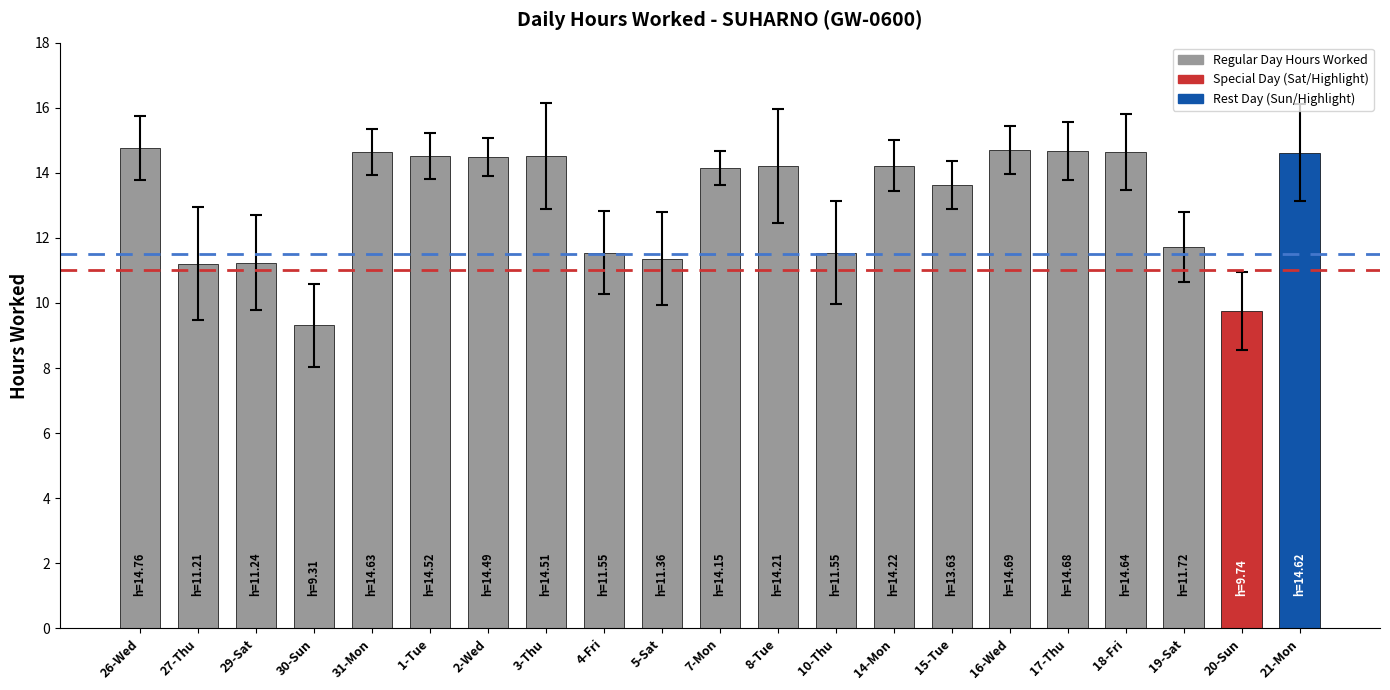

What is the sum of all values?

275.4